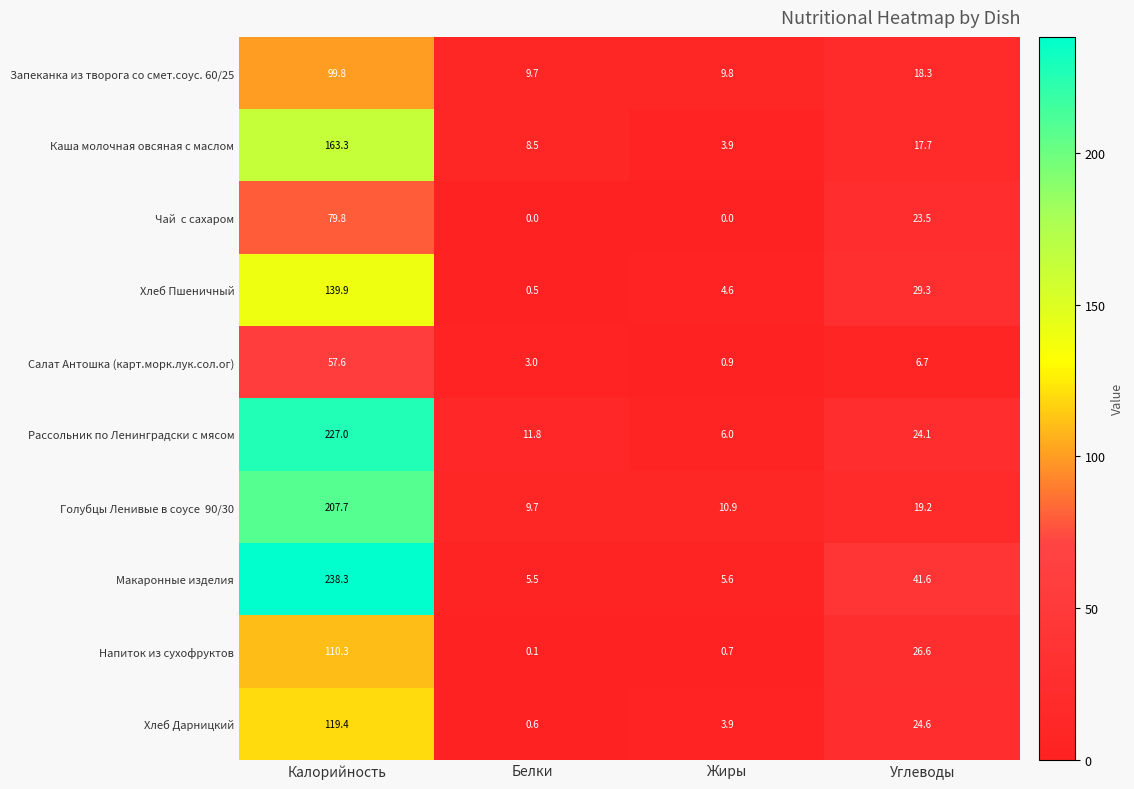

At which label does Рассольник по Ленинградски с мясом first exceed 24?

Калорийность